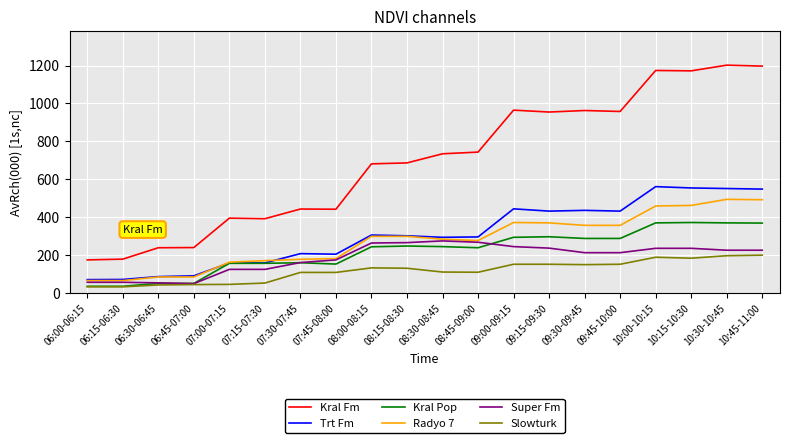

What position from the right is 10:45-11:00?

1